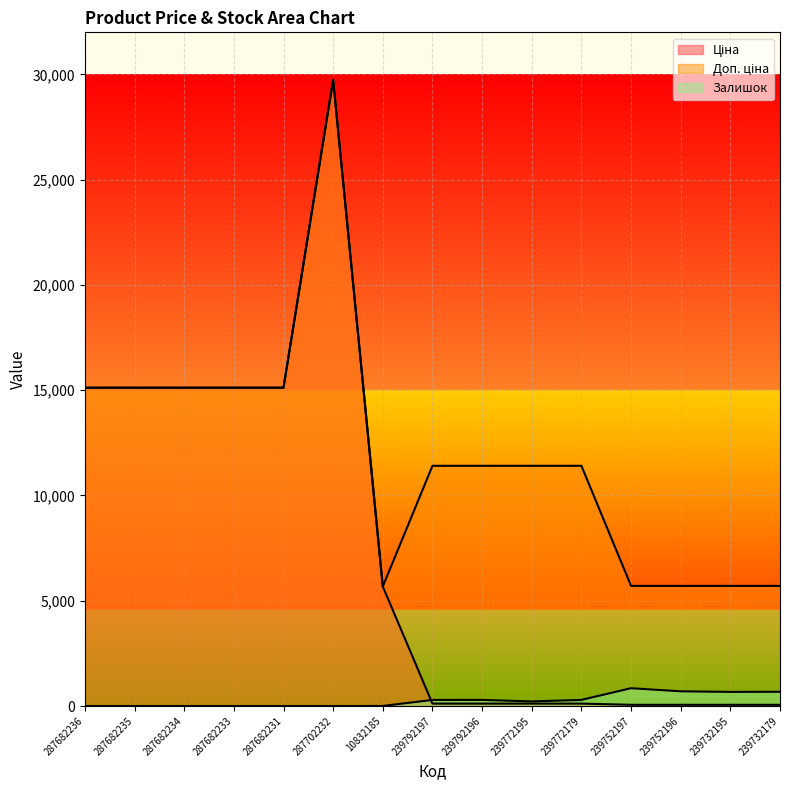

Which series has the widest spread of values?

Ціна